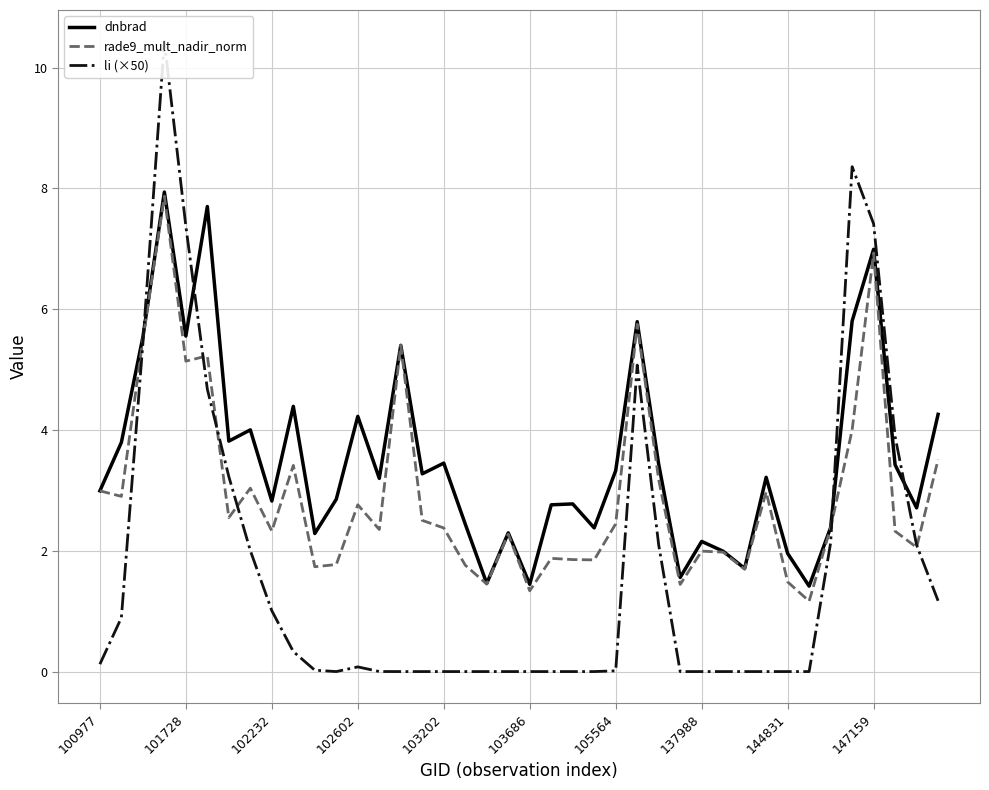

What is the lowest value of the dnbrad series?

1.4